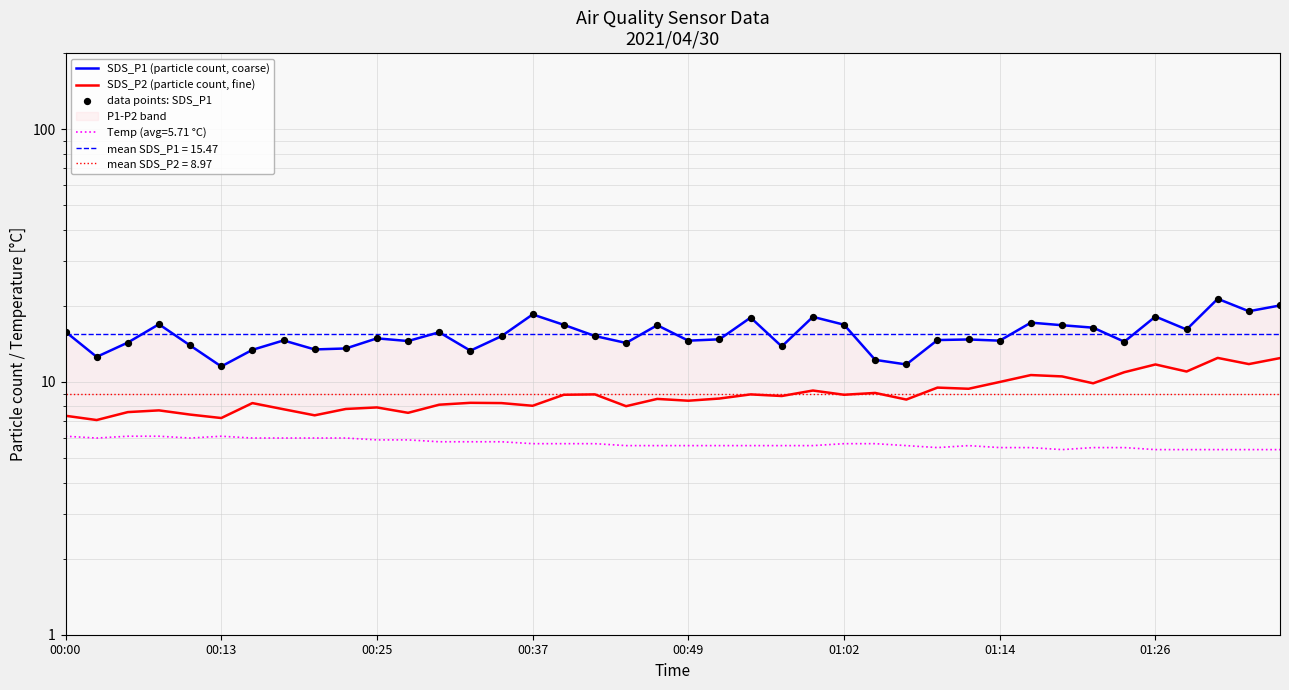

Which series has the widest spread of Y values?

SDS_P1 (particle count, coarse)